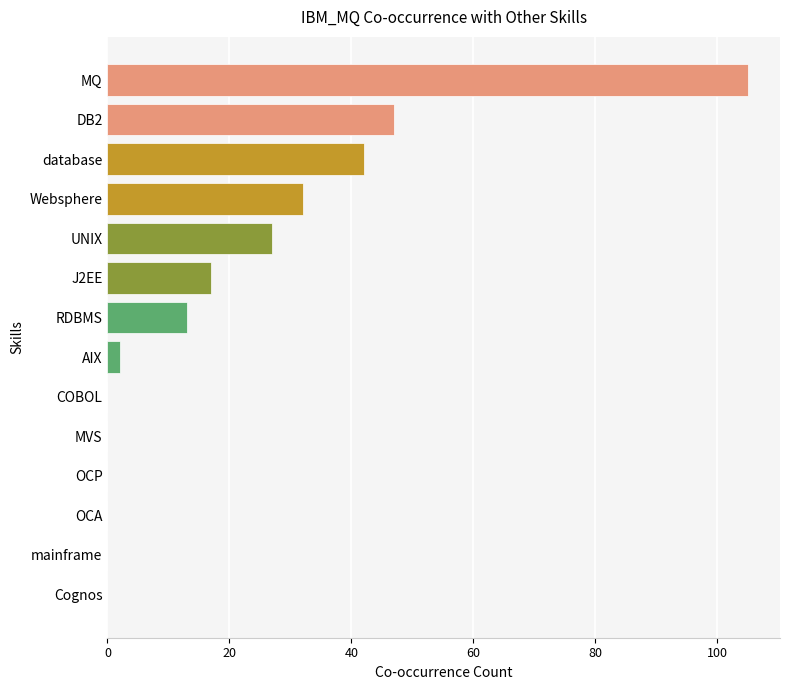

Reading top to bottom, what are all the values shown in this chart?

MQ=105	DB2=47	database=42	Websphere=32	UNIX=27	J2EE=17	RDBMS=13	AIX=2	COBOL=0	MVS=0	OCP=0	OCA=0	mainframe=0	Cognos=0